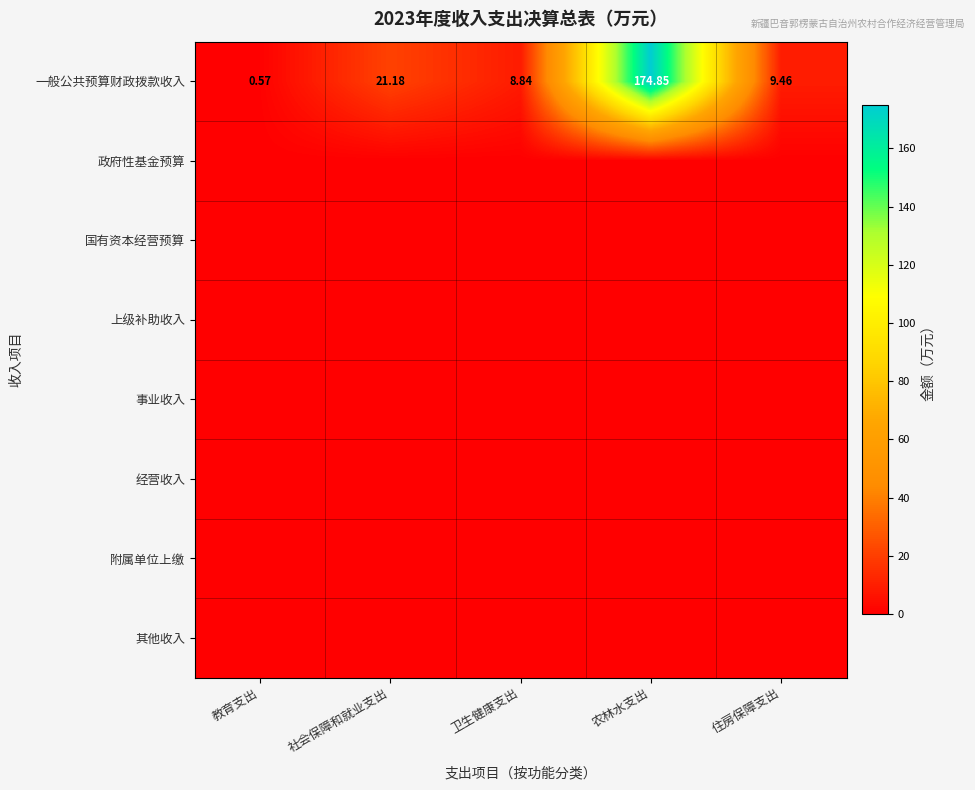

What is the total value across all series at 住房保障支出?

9.5